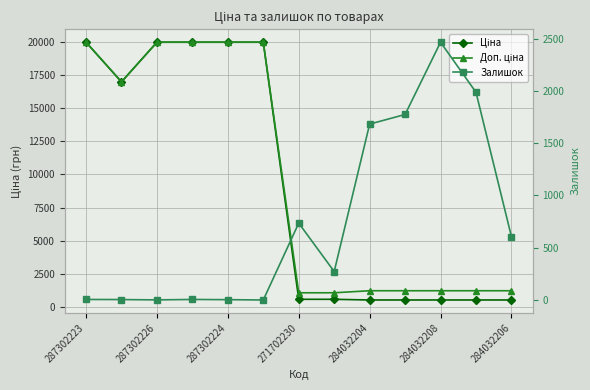

Reading left to right, extract all data points from this chart.

Ціна: 19964.2	16976.3	19964.2	19964.2	19964.2	19964.2	589.9	589.9	539.0	539.0	539.0	539.0	539.0
Доп. ціна: 19964.2	16976.3	19964.2	19964.2	19964.2	19964.2	1081.7	1081.7	1235.4	1235.4	1235.4	1235.4	1235.4
Залишок: 5.0	4.0	1.0	5.0	3.0	0.0	735.0	272.0	1682.0	1774.0	2465.0	1986.0	605.0